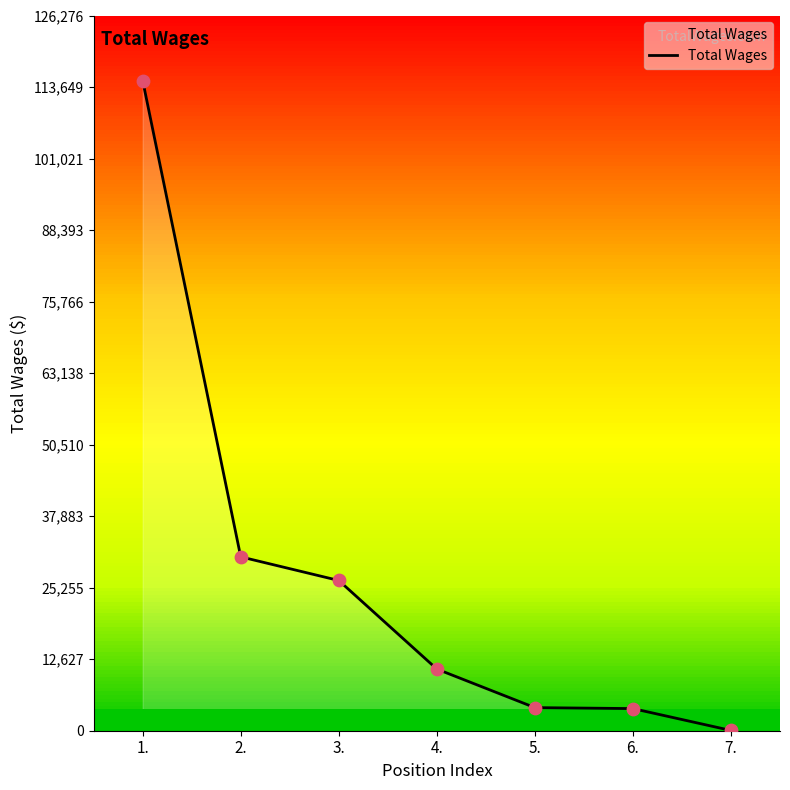

Approximately how many times larger is the value at 4. compared to 6.?

2.8